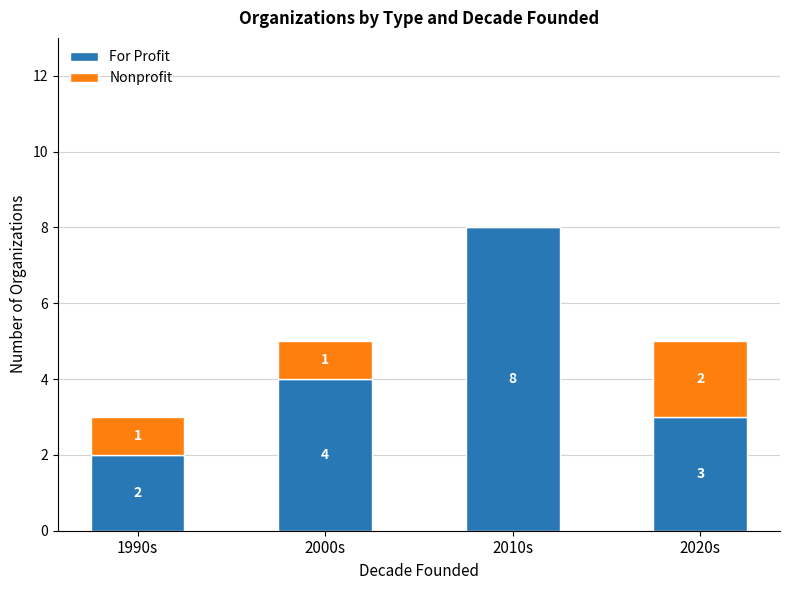

What is the total value across all series at 1990s?

3